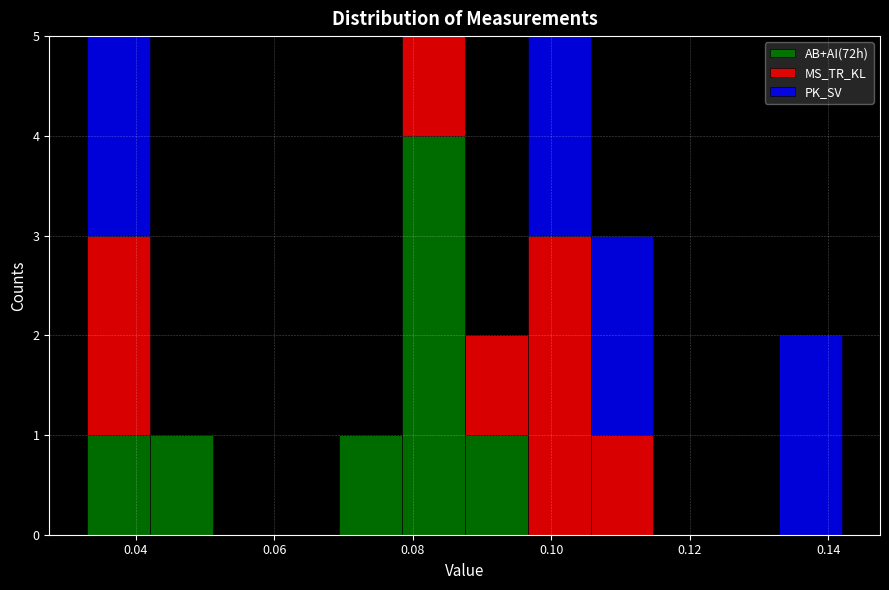

Reading left to right, transcribe this chart: for each stacked bar, give the range it covers on the x-axis and its total height. Neither the bar edges nor the heights are printed on the chart, so give them approximately, as read against the axes.

0.034 to 0.042: 5
0.042 to 0.052: 1
0.052 to 0.060: 0
0.060 to 0.070: 0
0.070 to 0.078: 1
0.078 to 0.088: 5
0.088 to 0.096: 2
0.096 to 0.106: 5
0.106 to 0.114: 3
0.114 to 0.124: 0
0.124 to 0.132: 0
0.132 to 0.142: 2